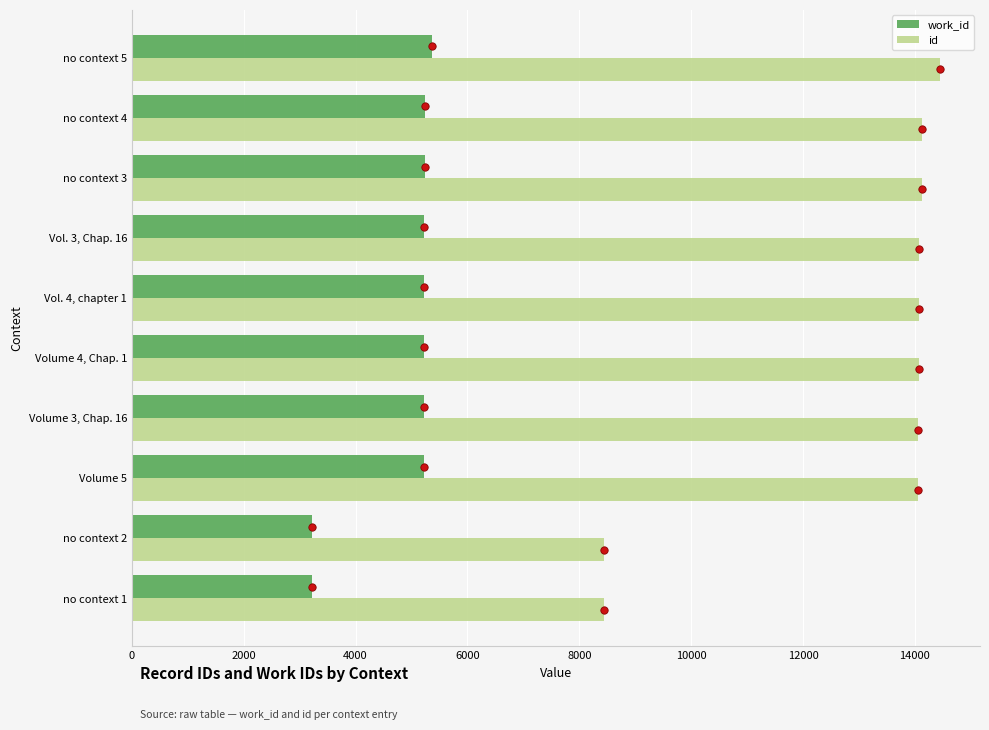

At how many categories does at least one series exceed 10973?

8